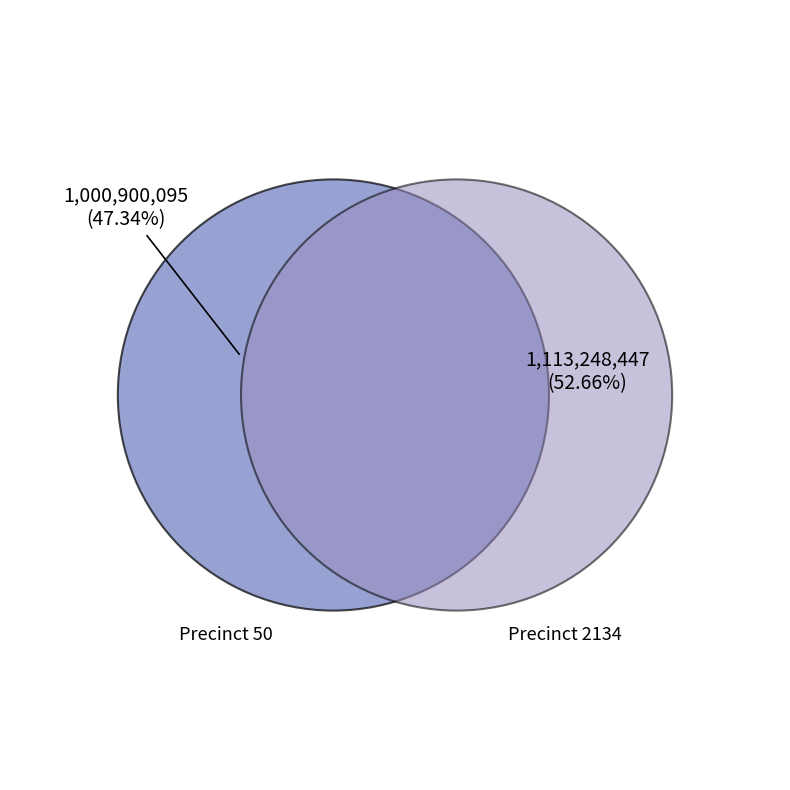

Rank the categories by value from lowest to highest.

50, 2134